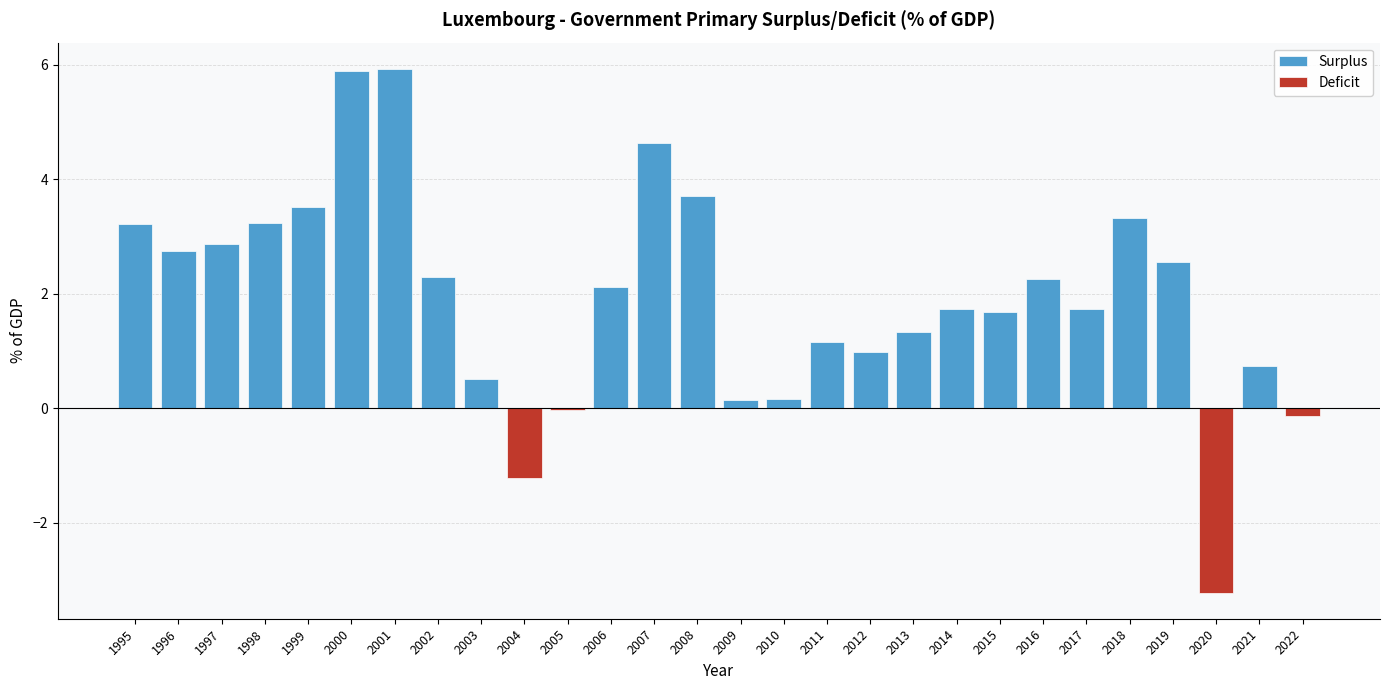

Rank the categories by value from highest to lowest.

2001, 2000, 2007, 2008, 1999, 2018, 1998, 1995, 1997, 1996, 2019, 2002, 2016, 2006, 2014, 2017, 2015, 2013, 2011, 2012, 2021, 2003, 2010, 2009, 2005, 2022, 2004, 2020